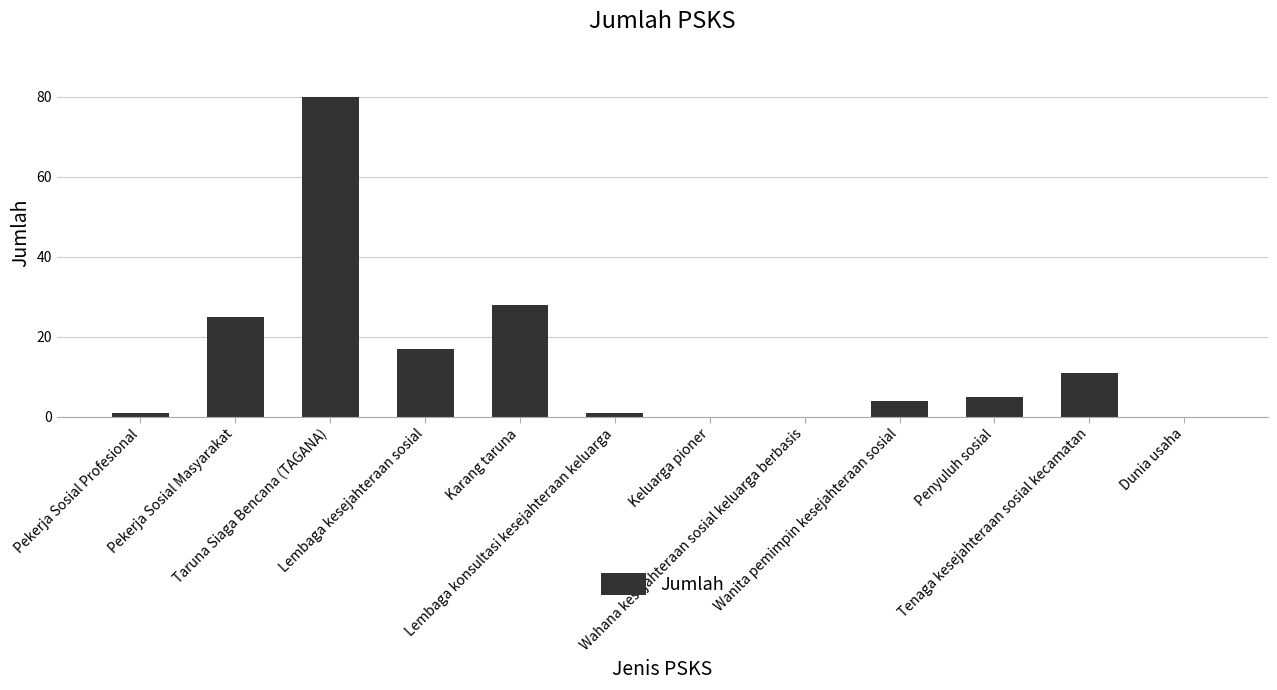

What is the greatest value displayed?

80